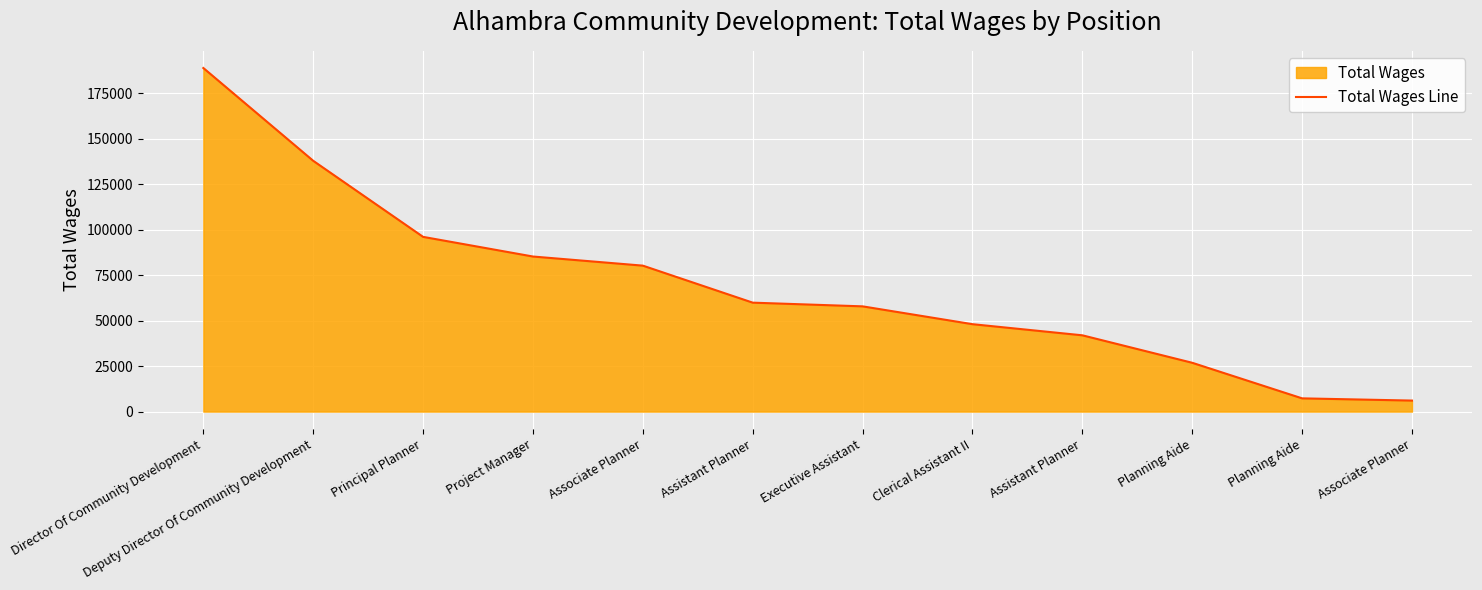

What is the greatest value displayed?

188772